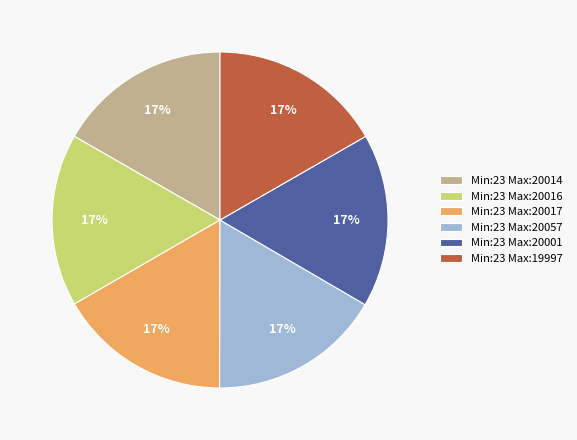

What percentage is the Min:23 Max:19997 slice, to the nearest percent?

17%